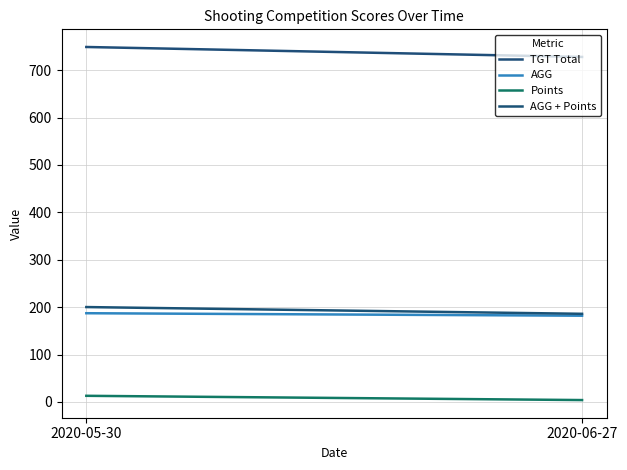

Which category has the highest value across all series?

2020-05-30